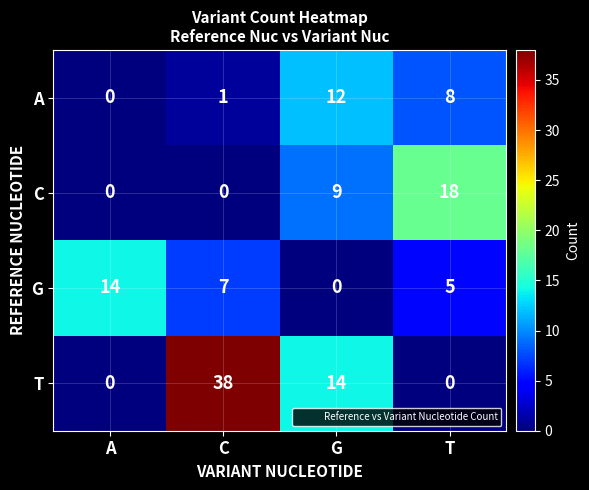

Which series changed the most between A and T?

C